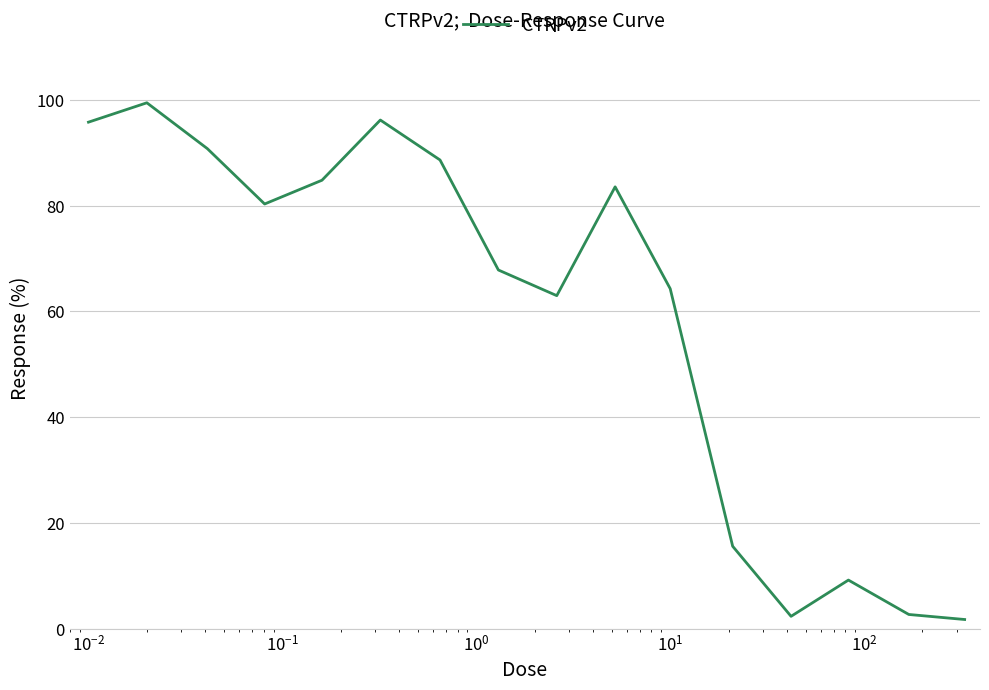

What is the difference between the maximum and minimum values?

97.7